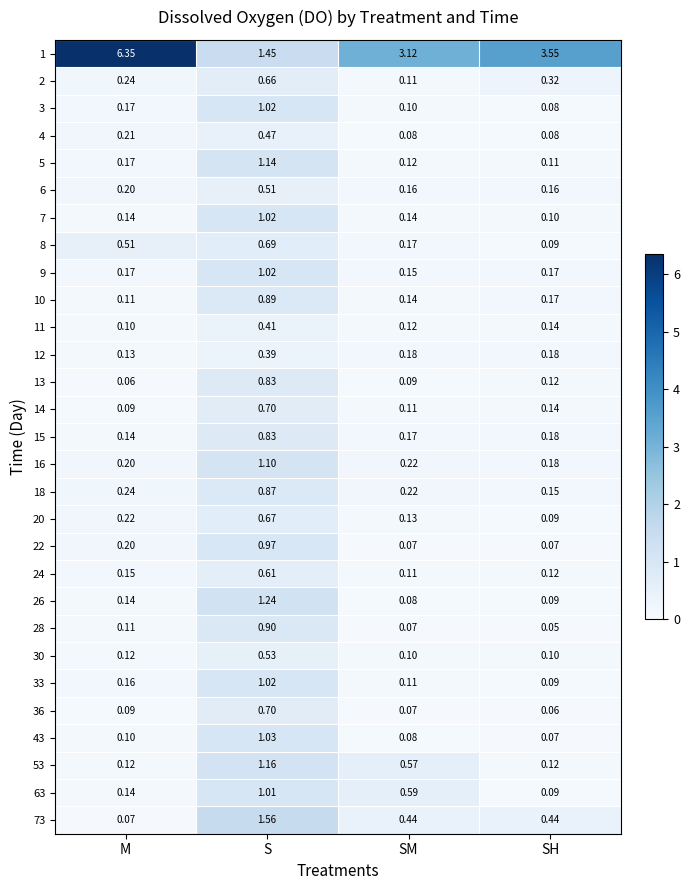

At which category is the sum across all series the highest?

S